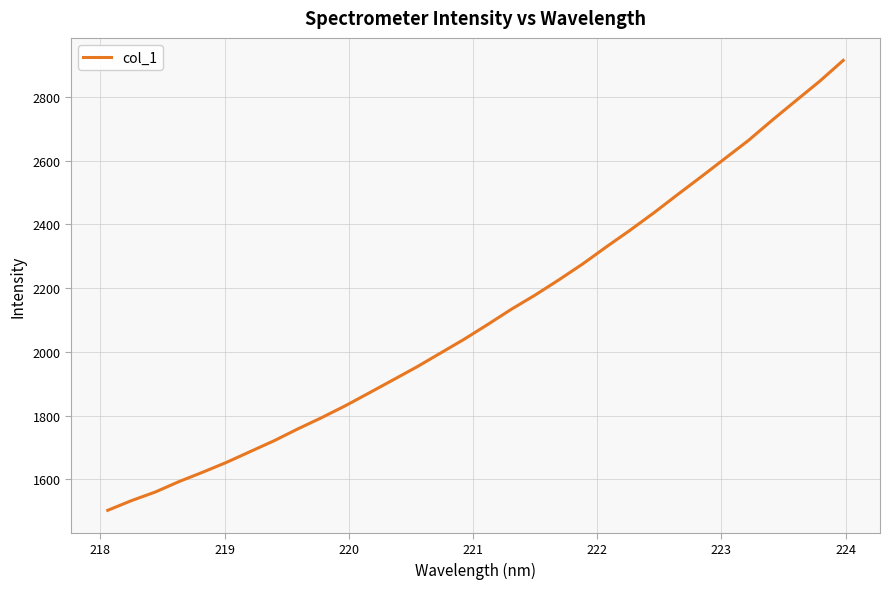

How many categories are shown in the chart?

32